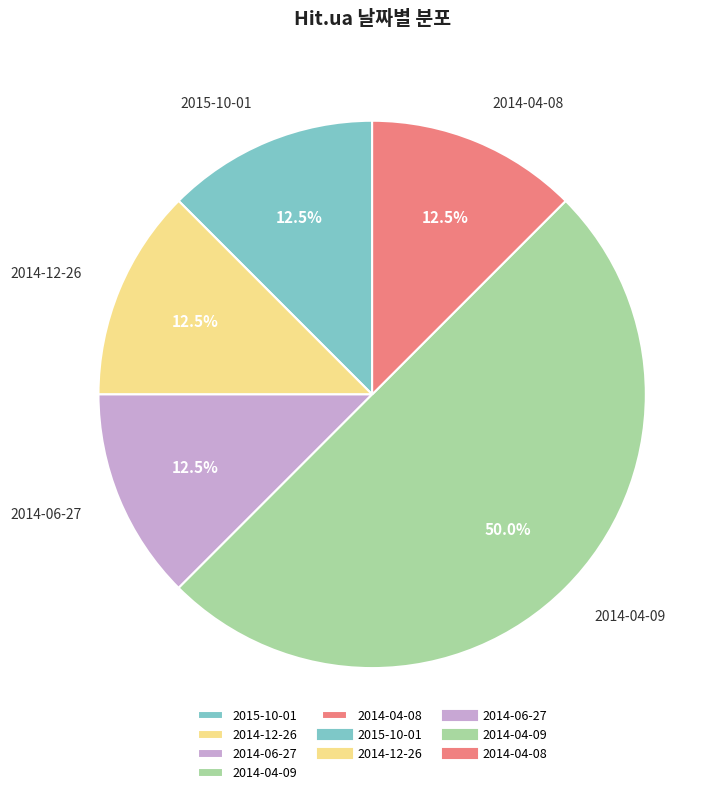

To the nearest percent, what portion does 2014-04-09 represent?

50%